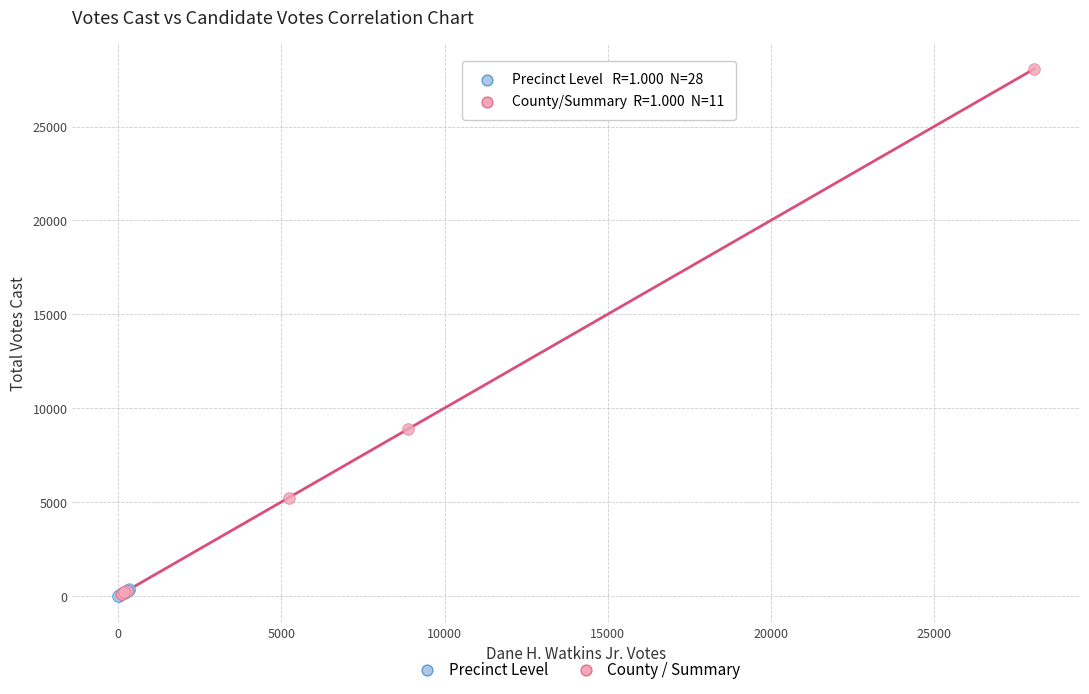

Which series reaches the maximum Y coordinate?

County / Summary